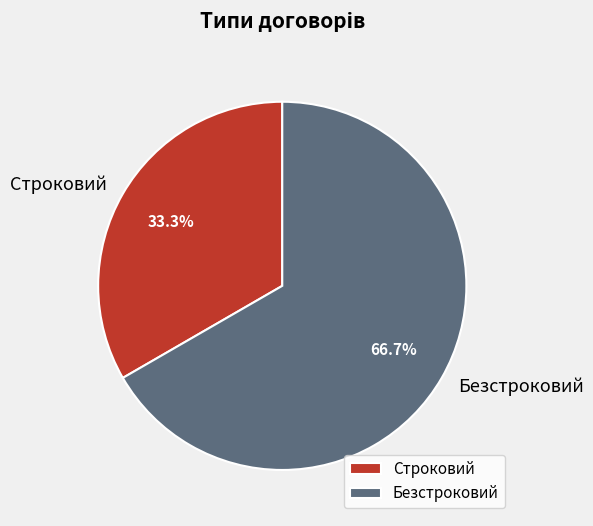

What is the ratio of the value at Строковий to the value at Безстроковий?

0.5